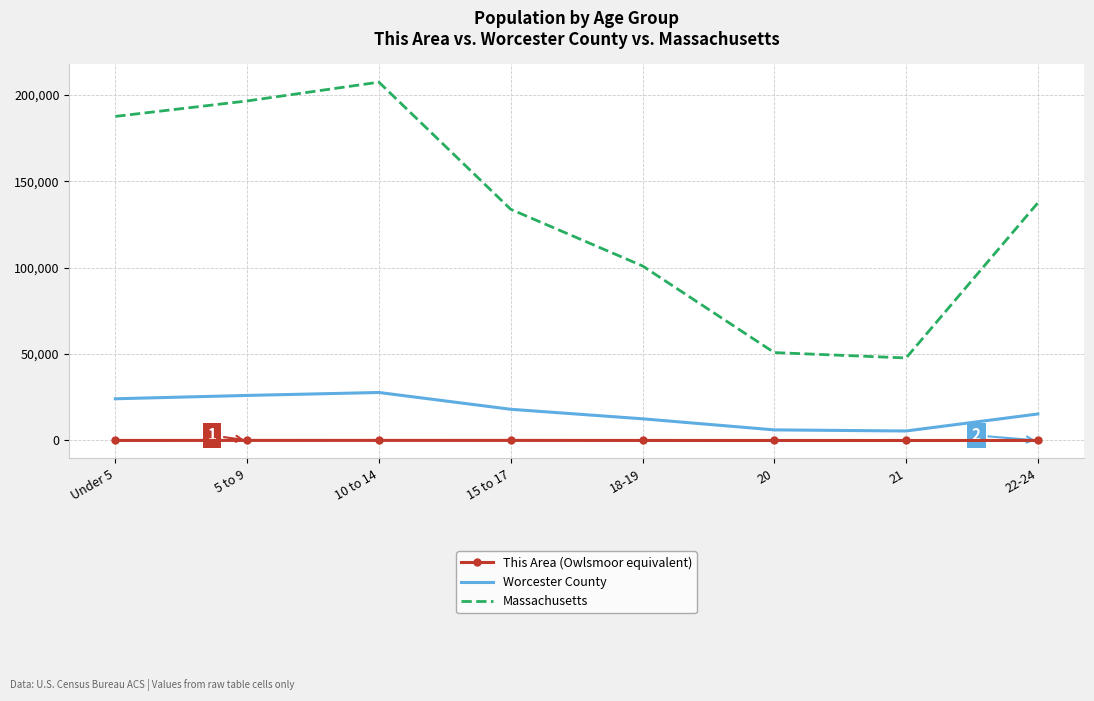

How many series are shown in this chart?

3